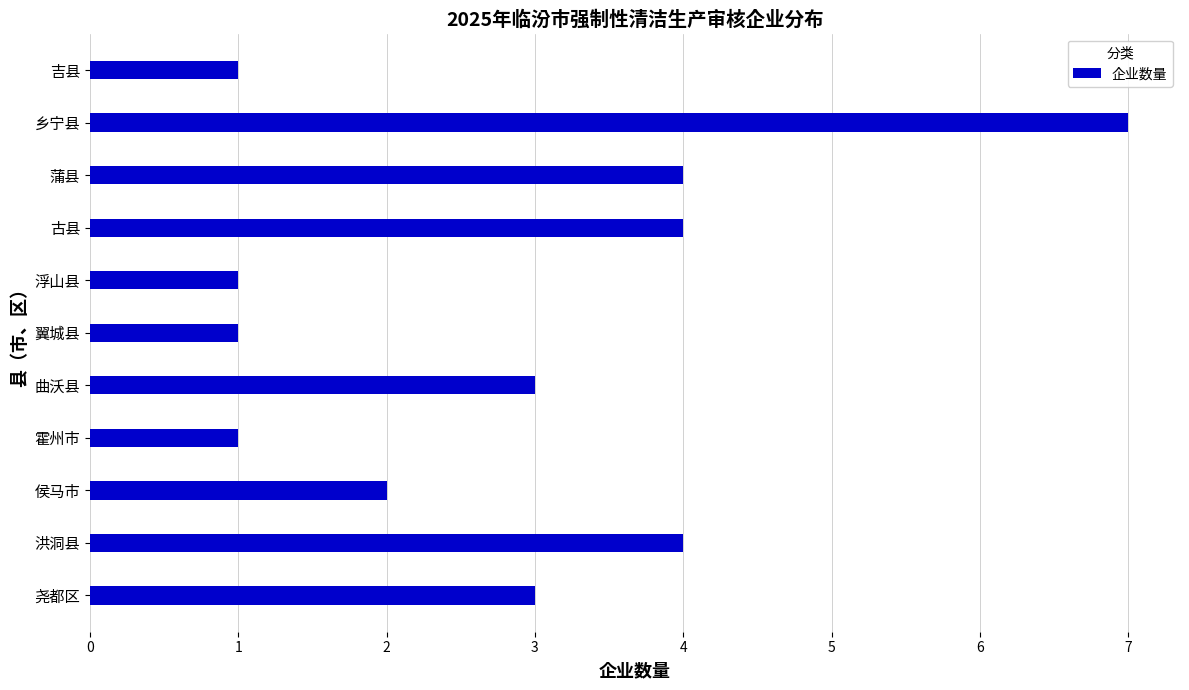

The chart shows a value of 4 at 蒲县. True or false?

True